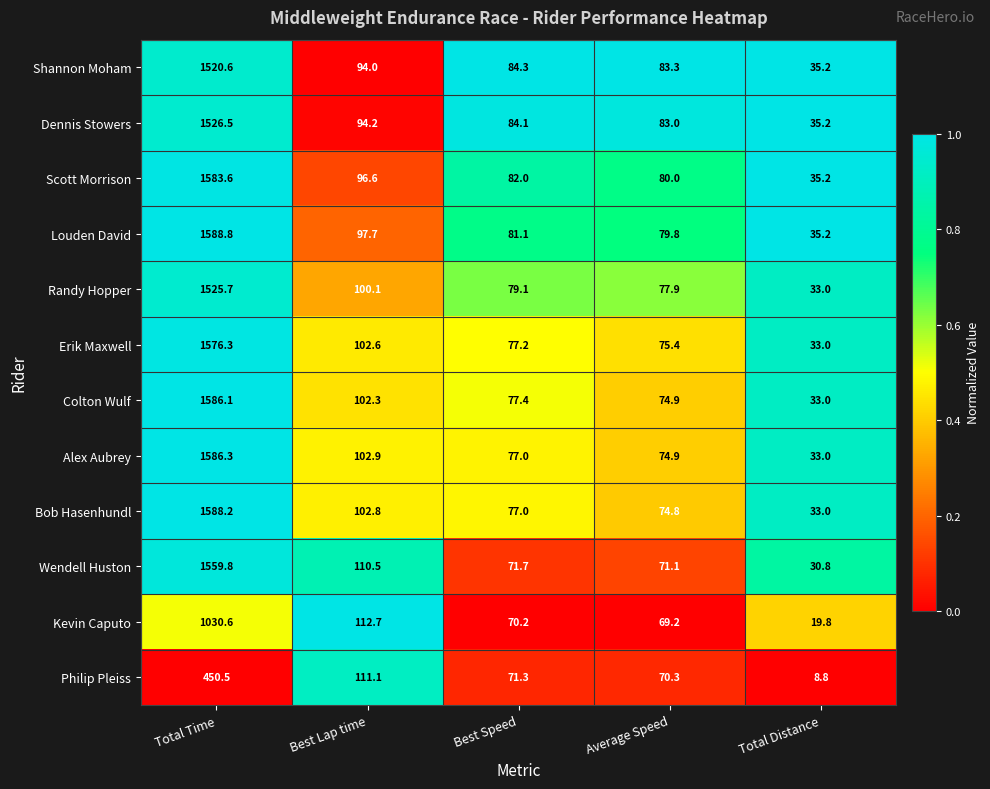

The Philip Pleiss series shows 71.3 at Best Speed. True or false?

True